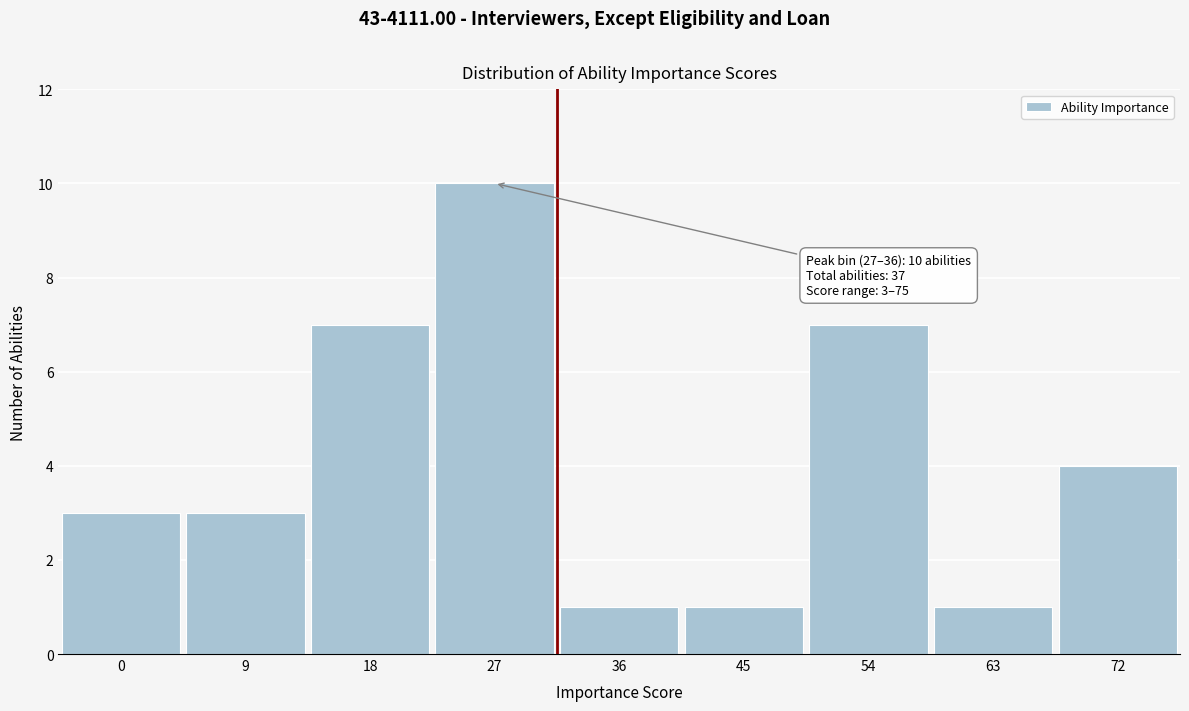

Reading left to right, what are all the values shown in this chart?

0=3	9=3	18=7	27=10	36=1	45=1	54=7	63=1	72=4